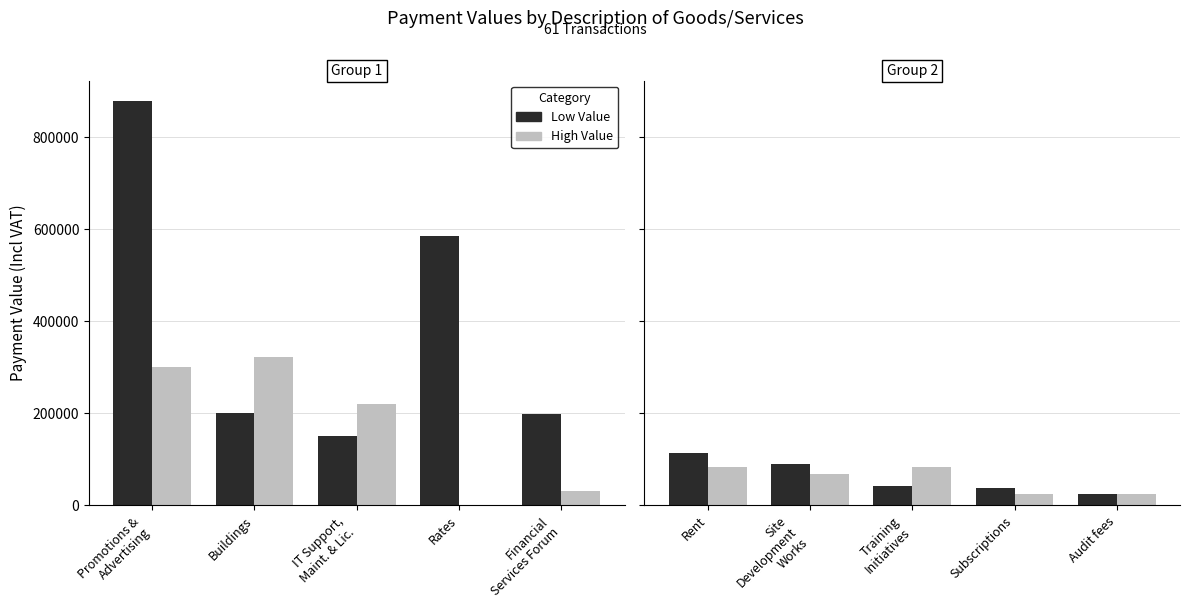

List the series in order of their peak value, lowest first.

High Value, Low Value